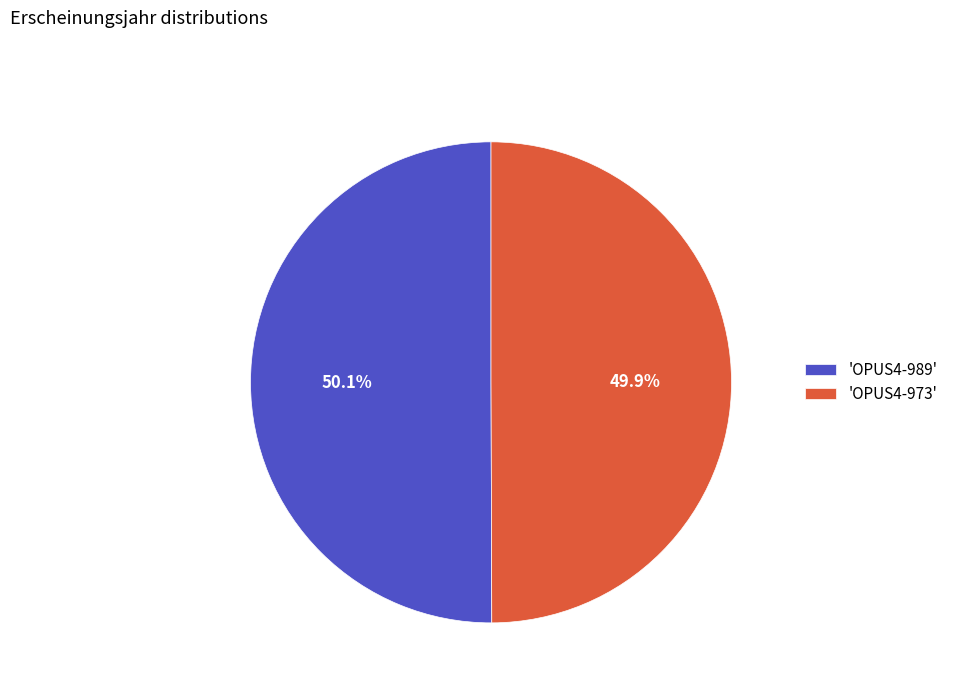

What is the ratio of the value at 'OPUS4-989' to the value at 'OPUS4-973'?

1.0